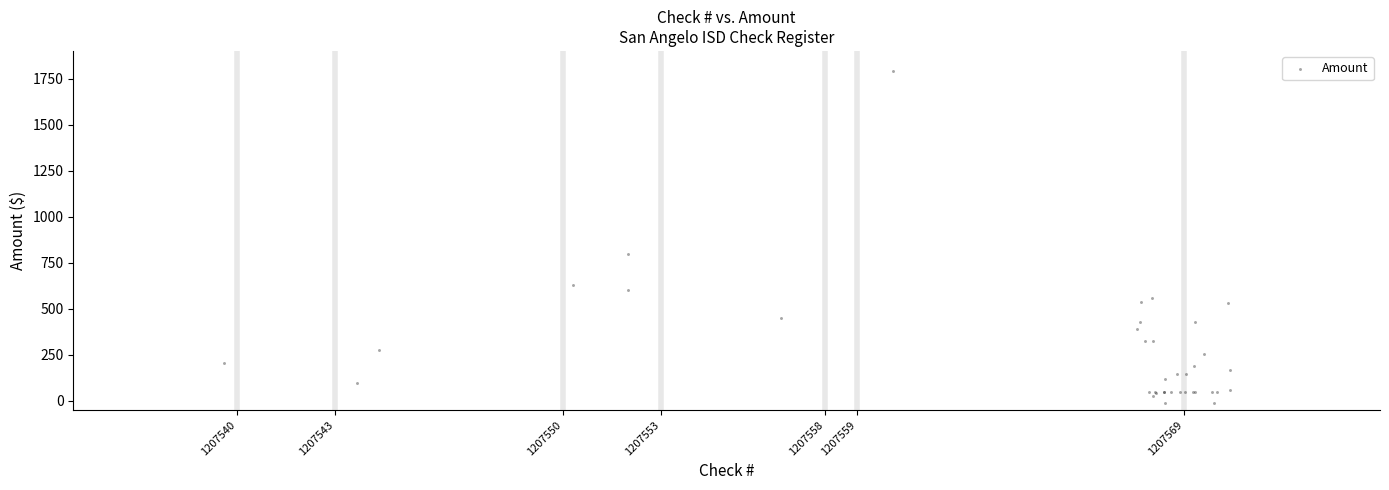

What Y value in the scatter plot is closest to 889?

800.0